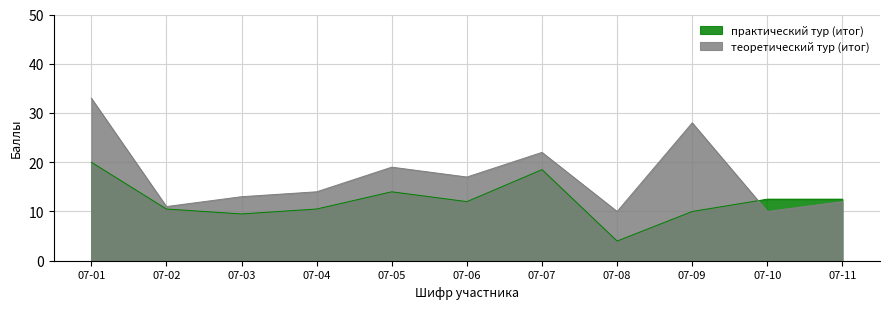

How many data points does each series have?

11